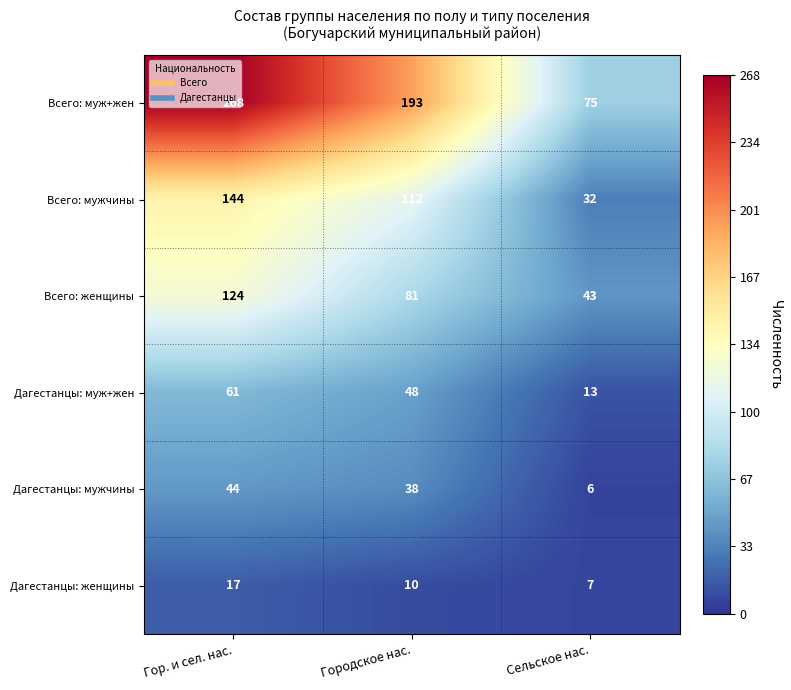

What is the difference between the Всего: муж+жен values at Городское нас. and Сельское нас.?

118